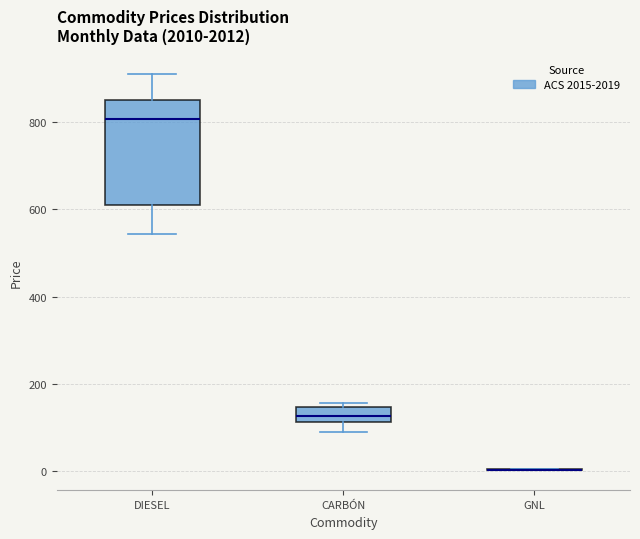

Reading left to right, transcribe this box plot: for each box, give where its median line is, the range the box spans, and where its two whiskers end, as read against the y-axis. The values are not printed on the chart, so give them approximately, as read against the axis.

DIESEL: median 800, box 600 to 860, whiskers 540 to 900
CARBÓN: median 120 (inside the box), box 120 to 140, whiskers 100 to 160
GNL: box collapsed to a line at 0, whiskers 0 to 0